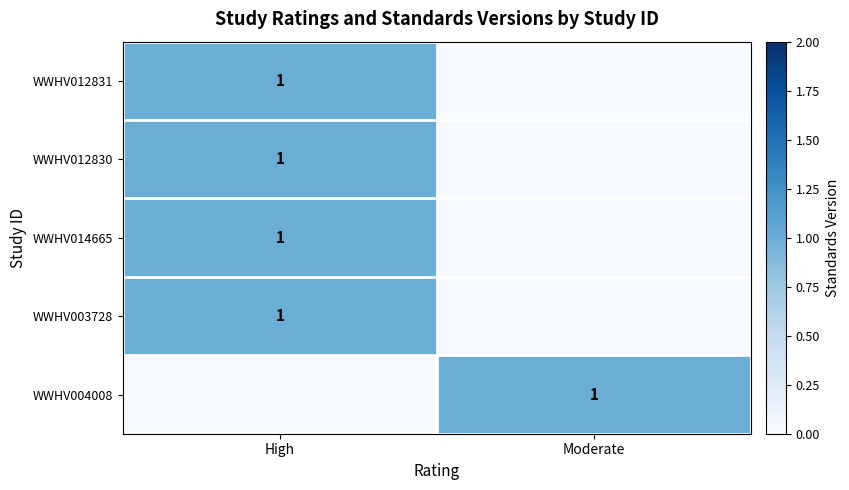

Is it true that WWHV014665 equals 1 at High?

True